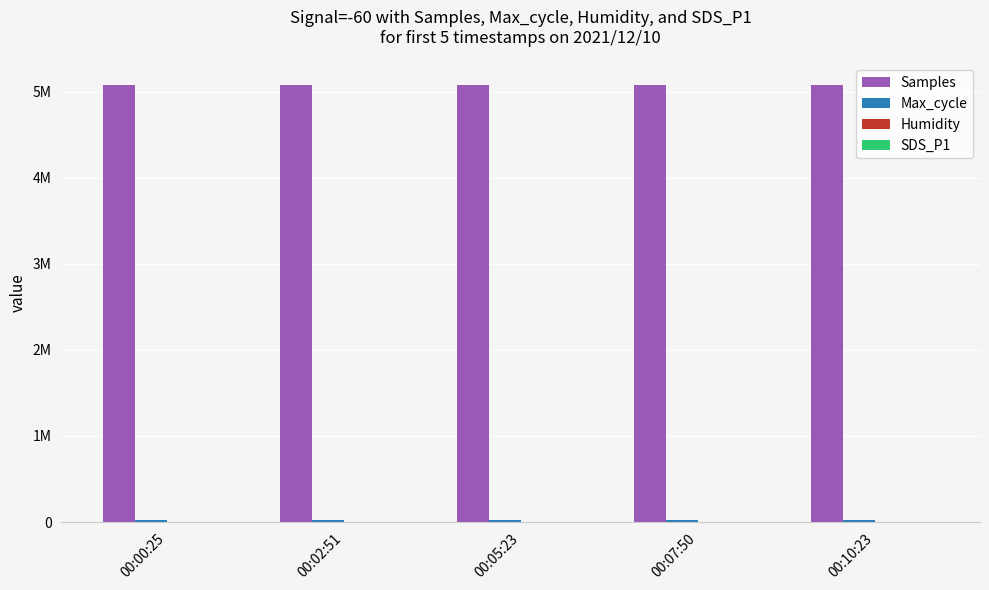

Which series has the largest range (max minus min)?

Max_cycle